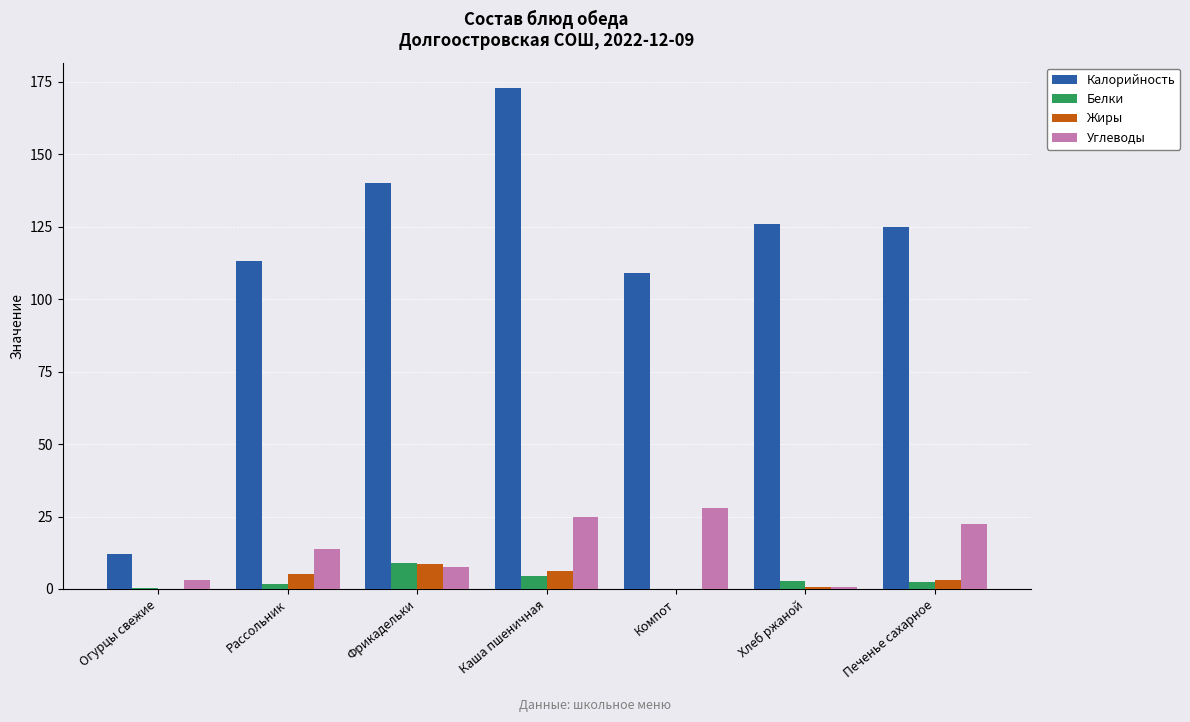

Is the value of Калорийность at Фрикадельки greater than the value of Белки at Рассольник?

Yes